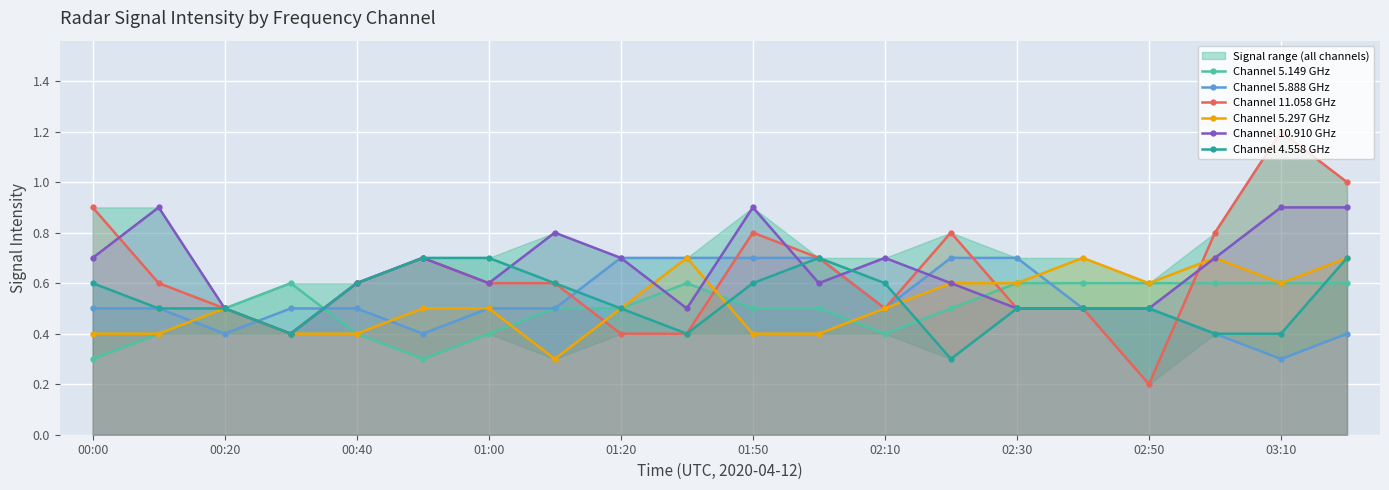

Is the value of Channel 4.558 GHz at 00:20 greater than the value of Channel 5.297 GHz at 01:50?

Yes